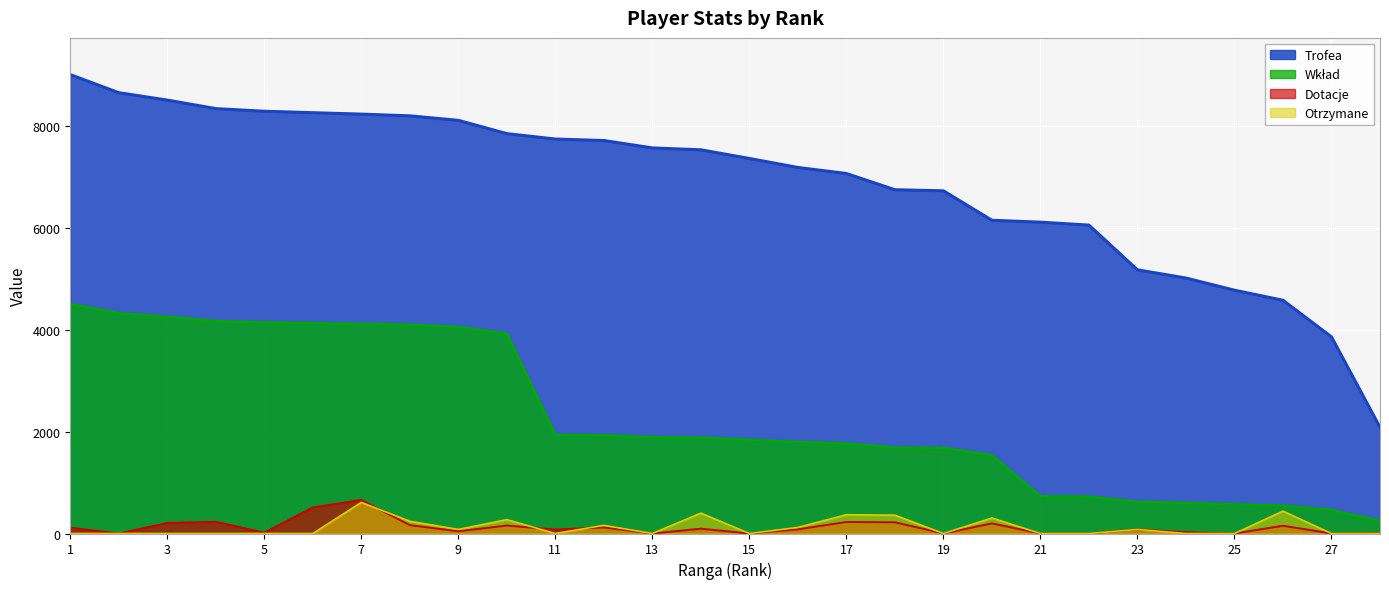

How many data points in Dotacje are less than 82?

14